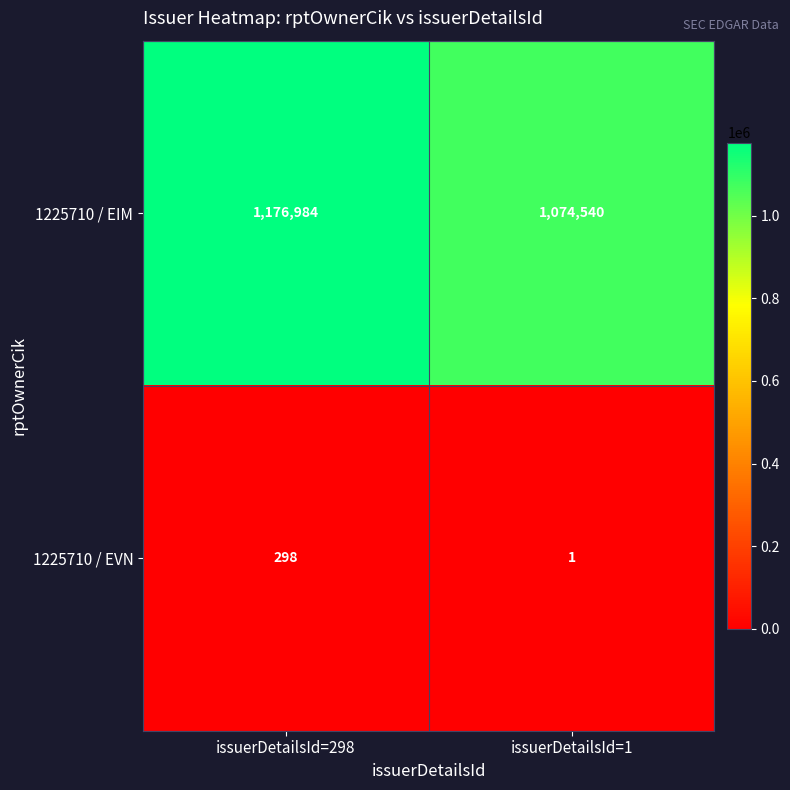

At which label does 1225710 / EIM reach its minimum?

issuerDetailsId=1